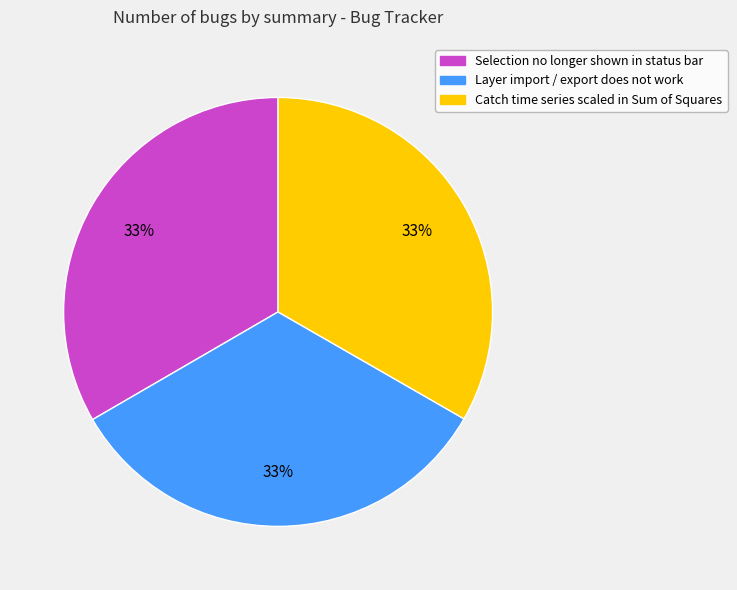

To the nearest percent, what percentage of the pie is Selection no longer shown in status bar?

33%